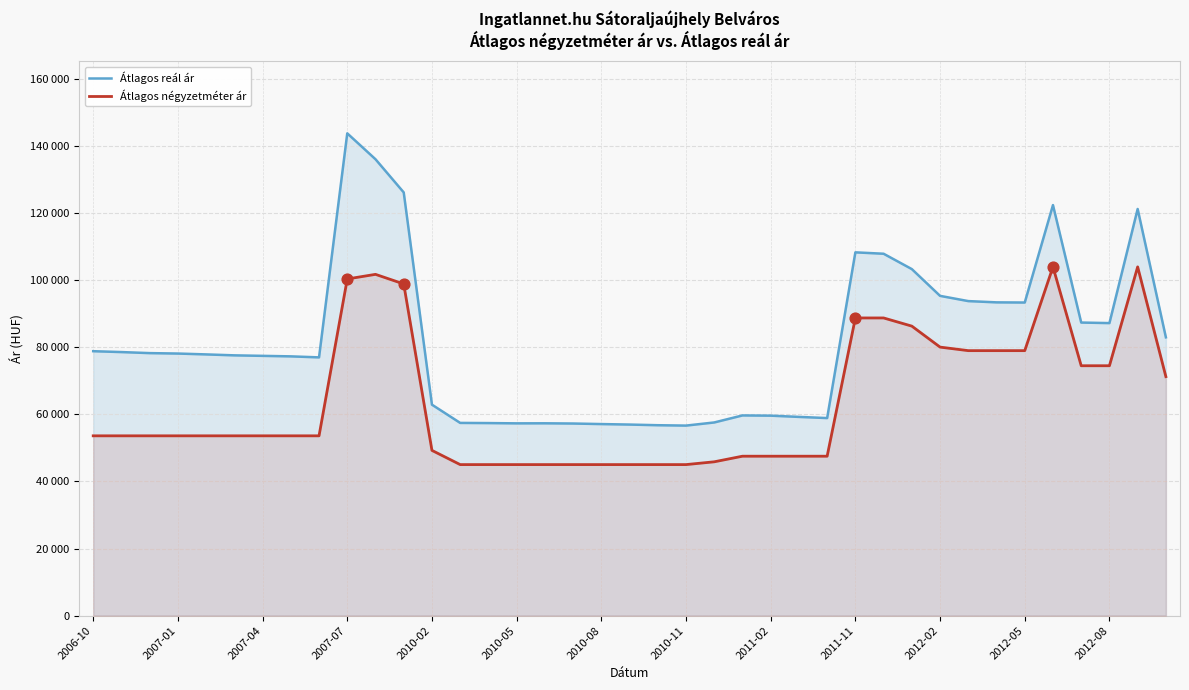

What are all the series names shown in the legend?

Átlagos reál ár, Átlagos négyzetméter ár